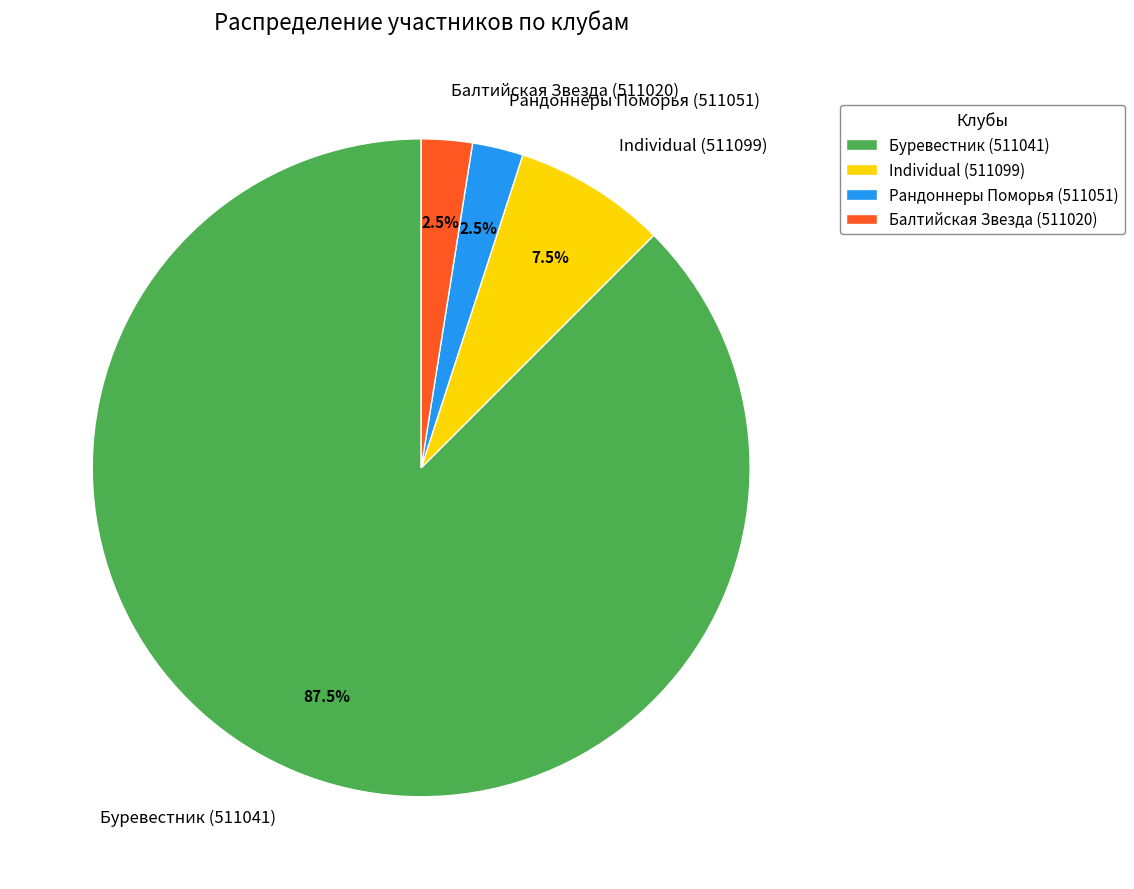

How many slices are in this pie chart?

4